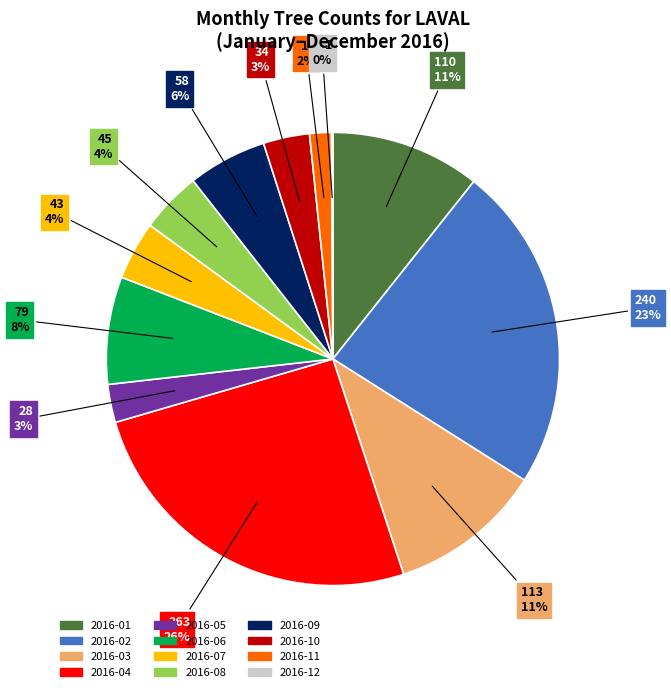

To the nearest percent, what is the combined percentage of 2016-09 and 2016-03?

17%